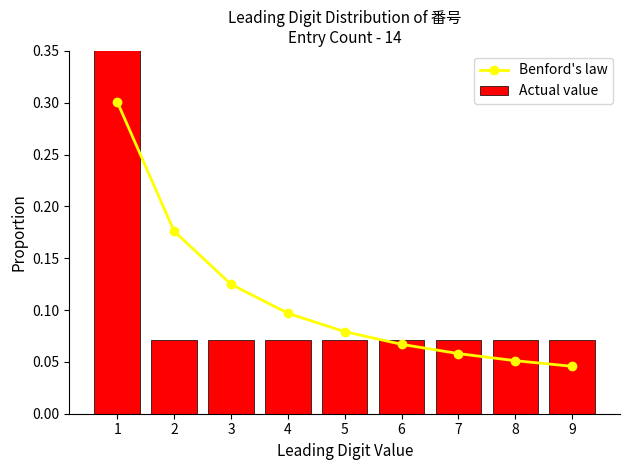

The Benford's law series shows 0.2 at 3. True or false?

False